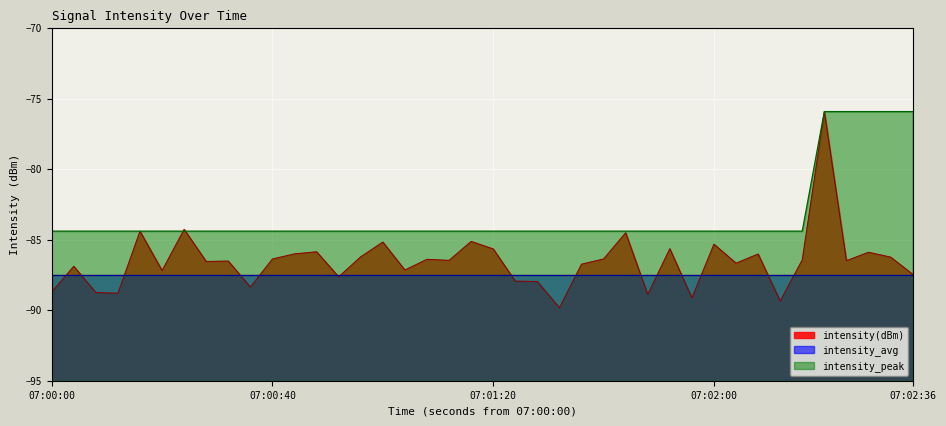

The value of intensity(dBm) at 07:01:20 is -25.4. True or false?

False